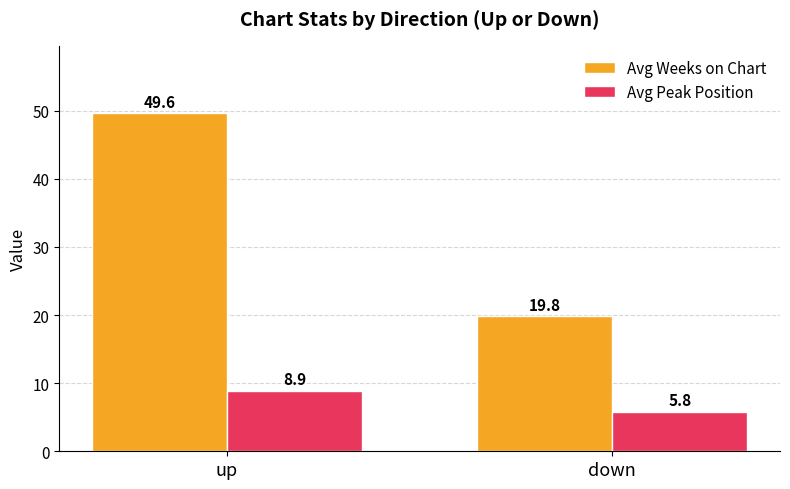

What is the maximum value for Avg Weeks on Chart?

49.6